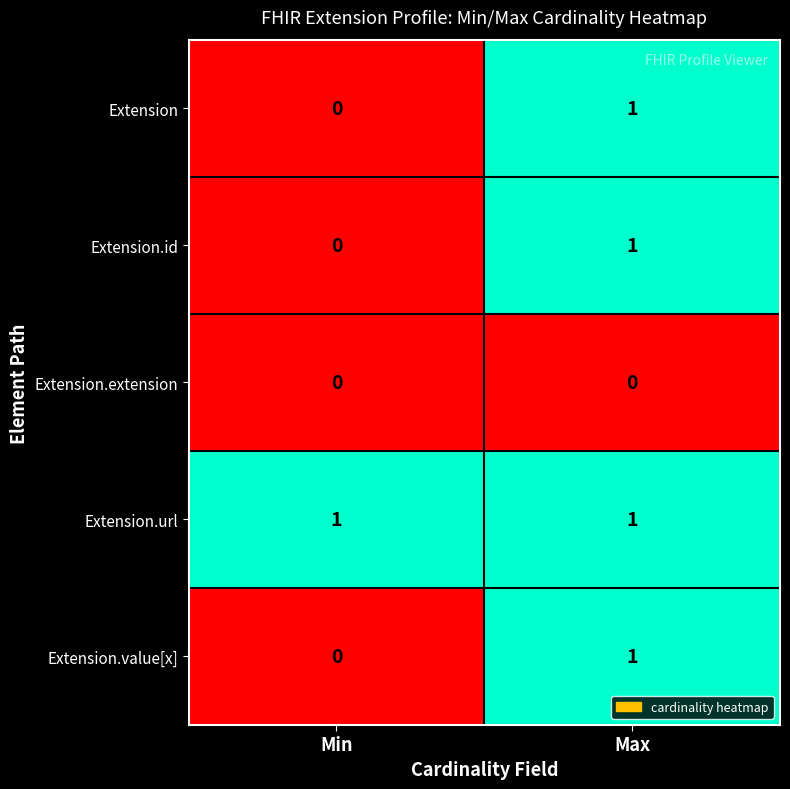

Which series has the largest total across all categories?

Extension.url